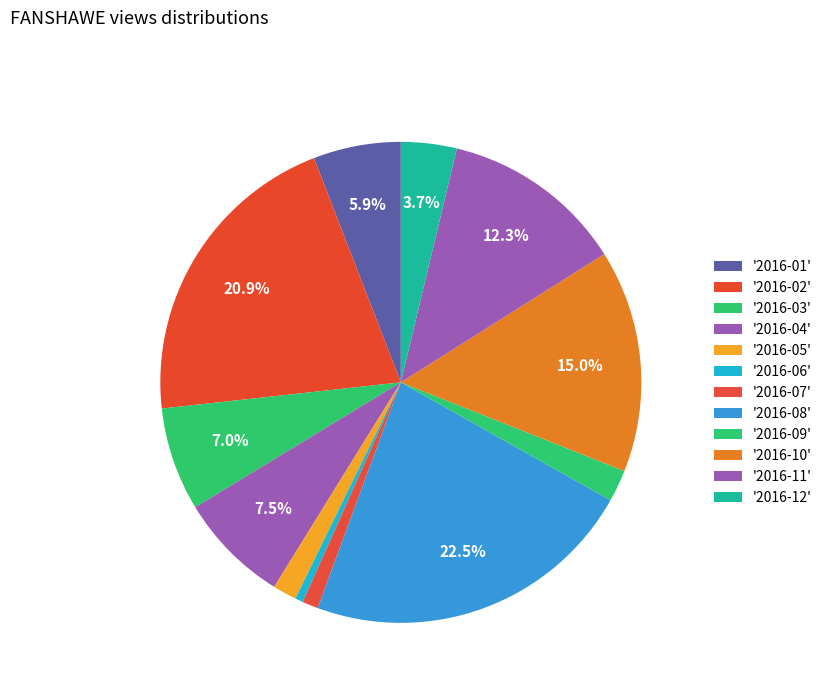

How many slices are in this pie chart?

12